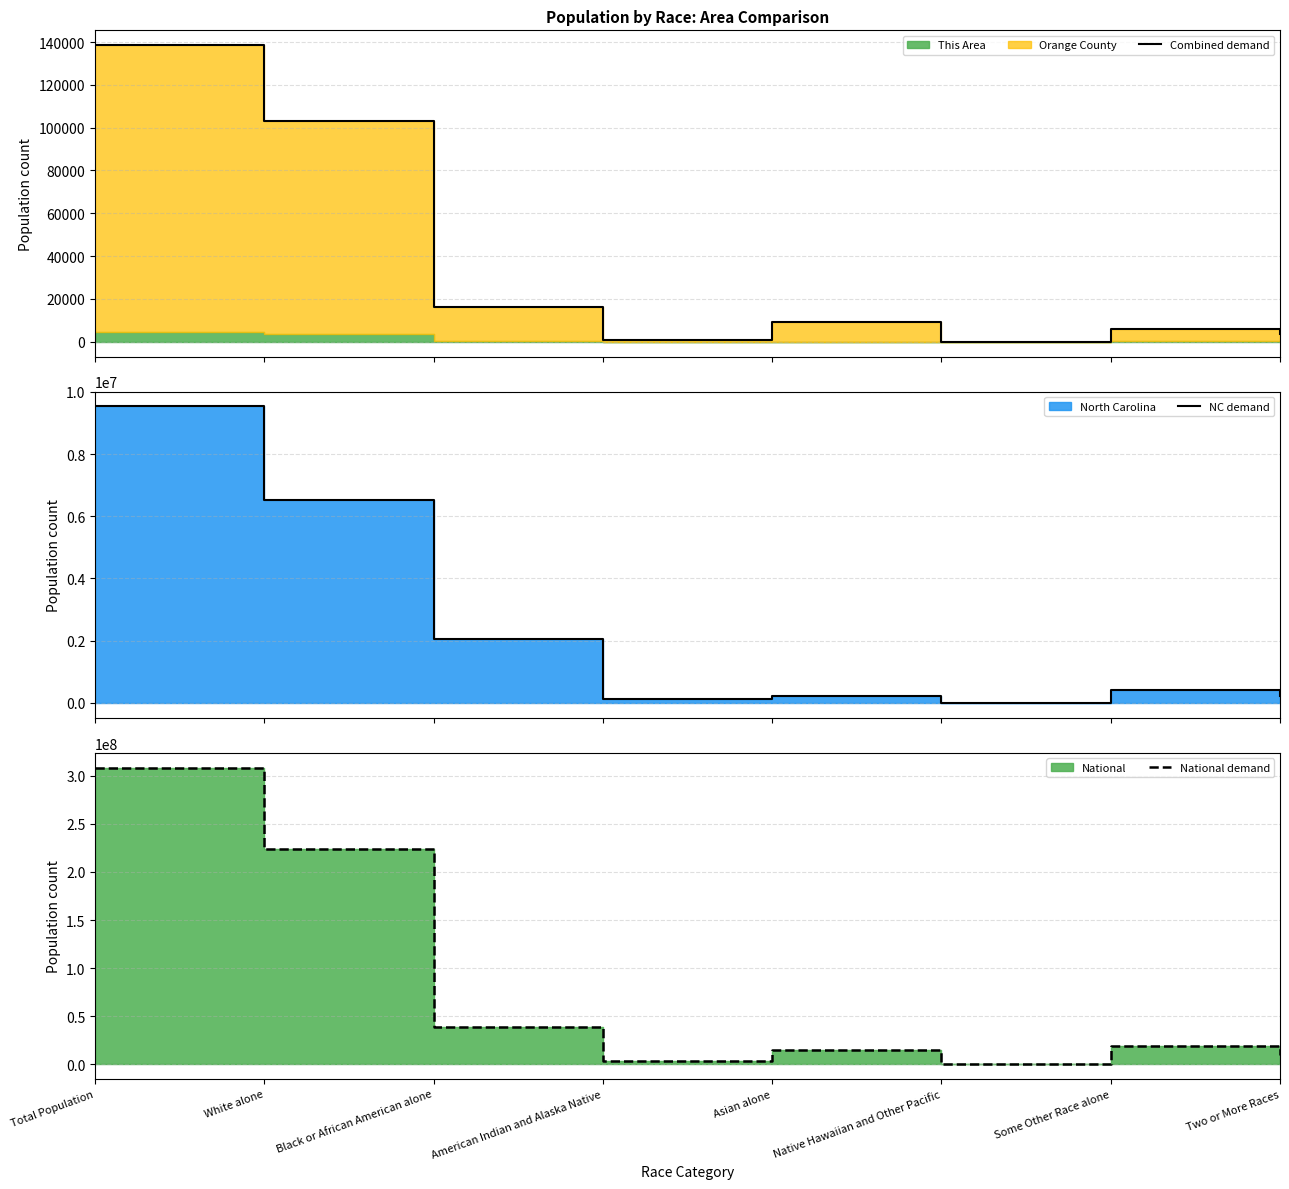

What is the smallest value displayed?

43